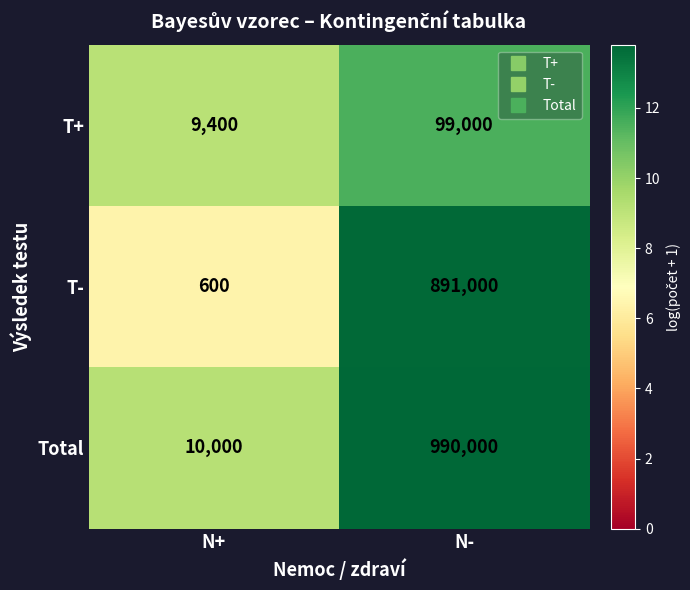

What is the approximate value of Total at N-?

990000